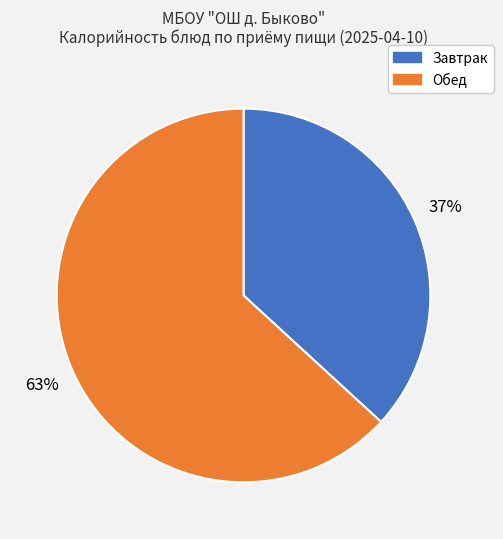

How many segments does this pie chart have?

2